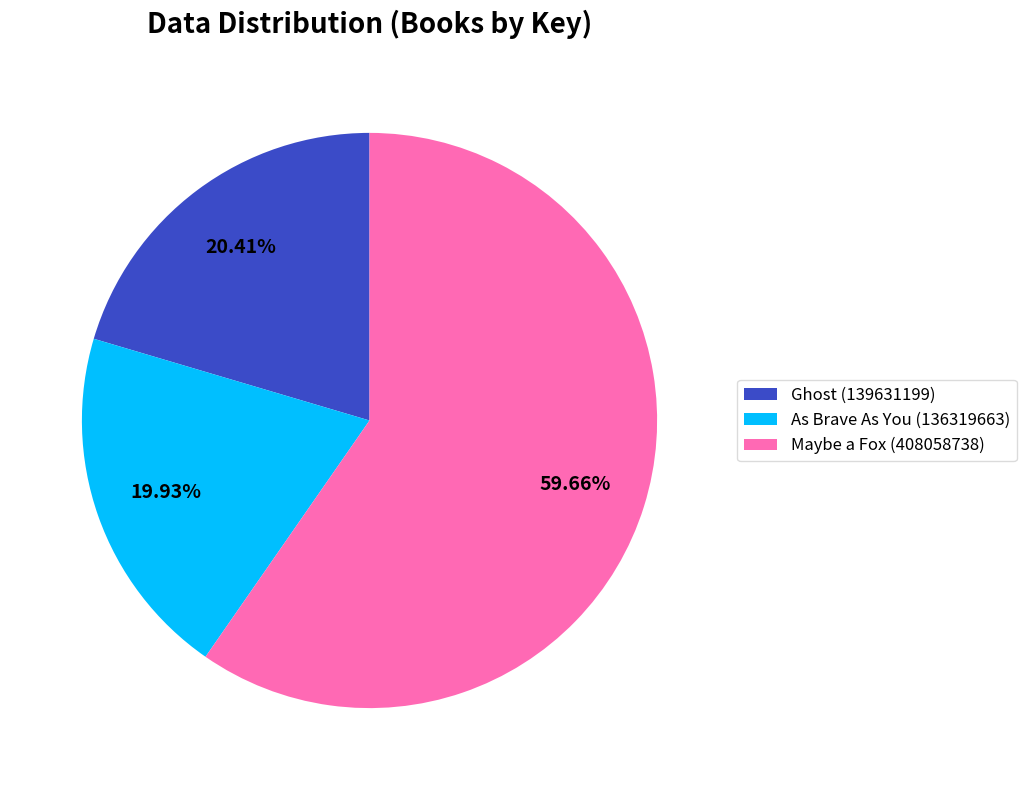

Does any single category account for the majority?

Yes